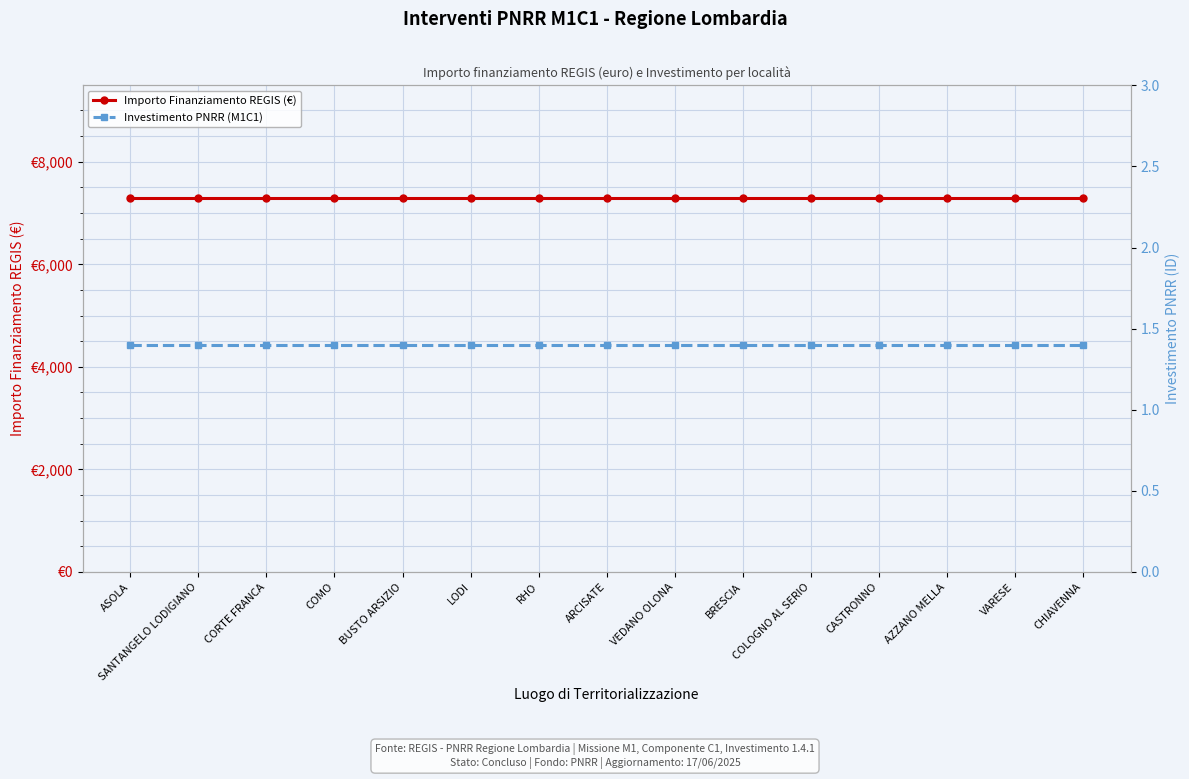

What is the highest value of the Importo Finanziamento REGIS (€) series?

7301.0